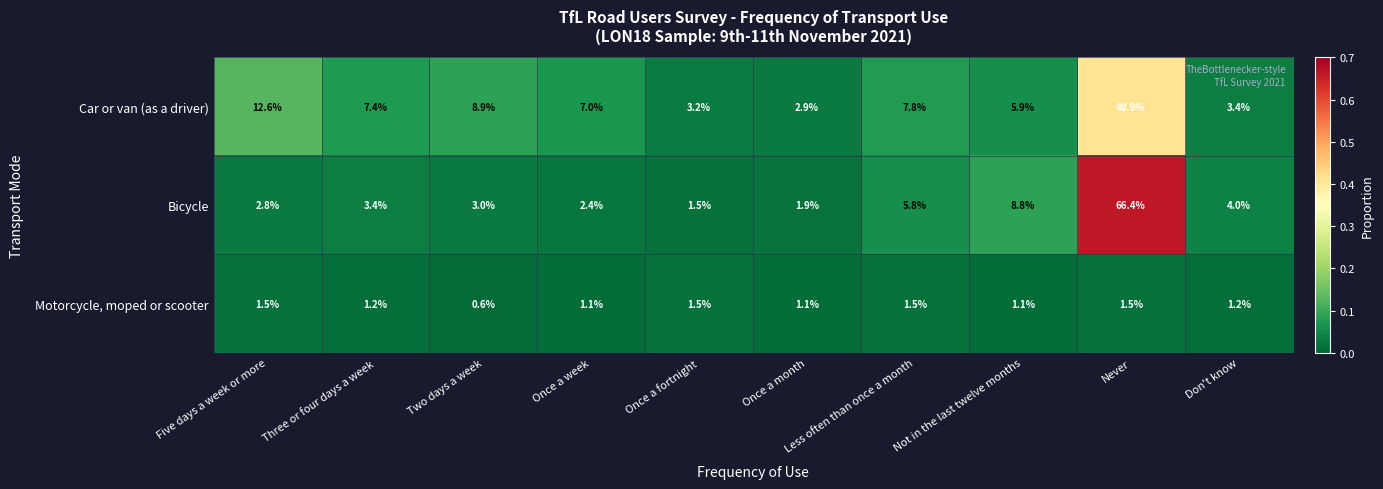

The Bicycle series shows 8.8 at Not in the last twelve months. True or false?

True